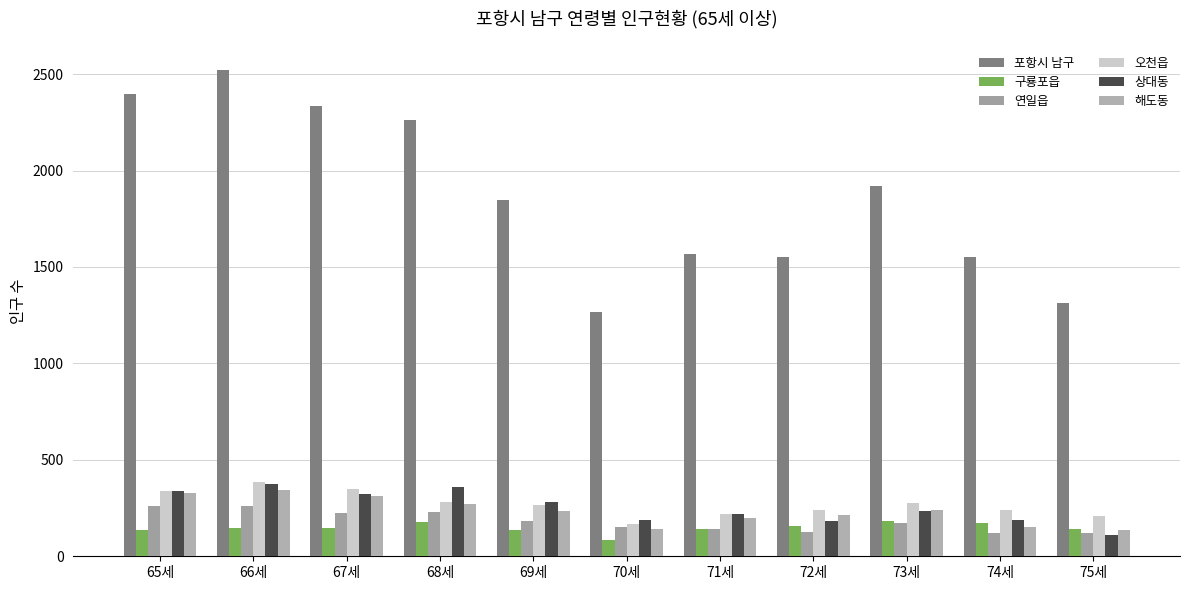

Rank the series by their maximum value, from highest to lowest.

포항시 남구, 오천읍, 상대동, 해도동, 연일읍, 구룡포읍